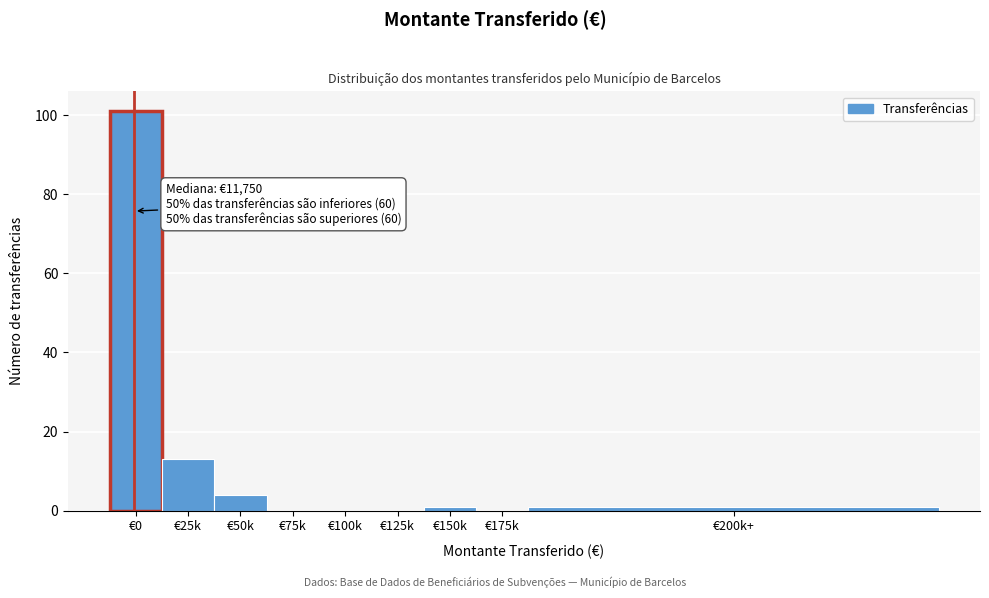

Reading left to right, transcribe all the data shown in this chart.

€0=101	€25k=13	€50k=4	€75k=0	€100k=0	€125k=0	€150k=1	€175k=0	€200k+=1